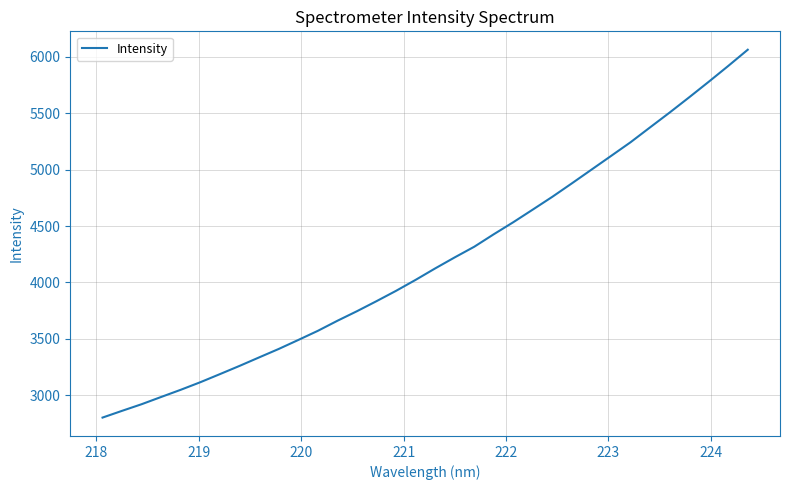

What is the difference between the maximum and minimum values?

3256.8